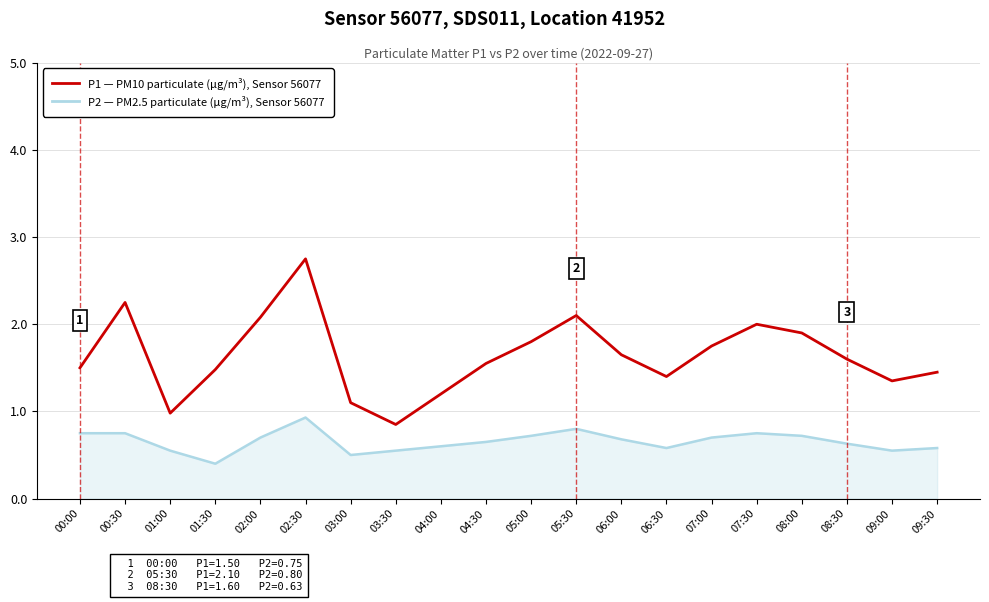

What is the spread (max minus min) of values at 08:00?

1.2